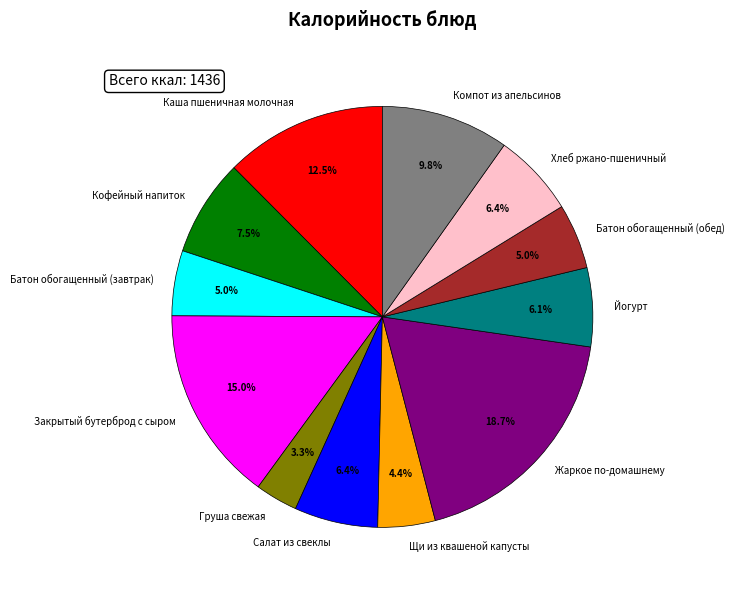

Approximately how many times larger is the value at Груша свежая compared to Хлеб ржано-пшеничный?

0.5